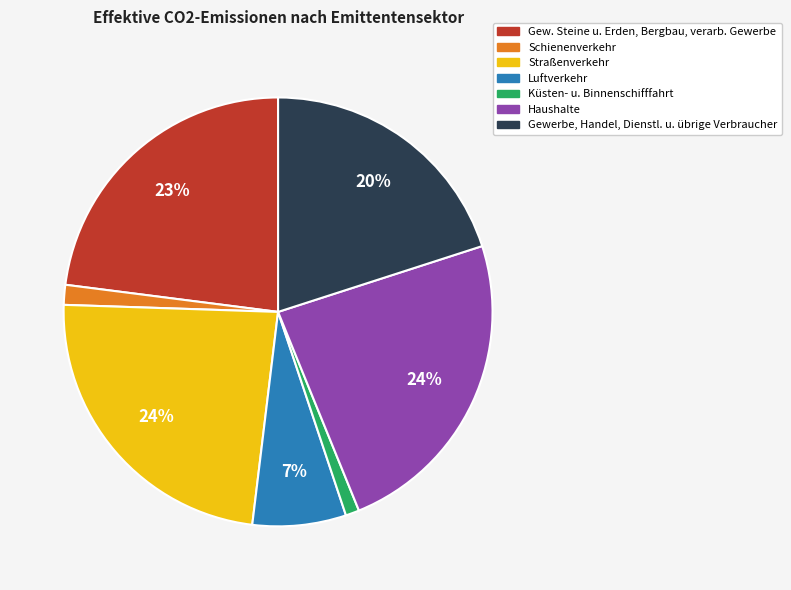

To the nearest percent, what is the difference between the largest and smallest slice percentages?

23%